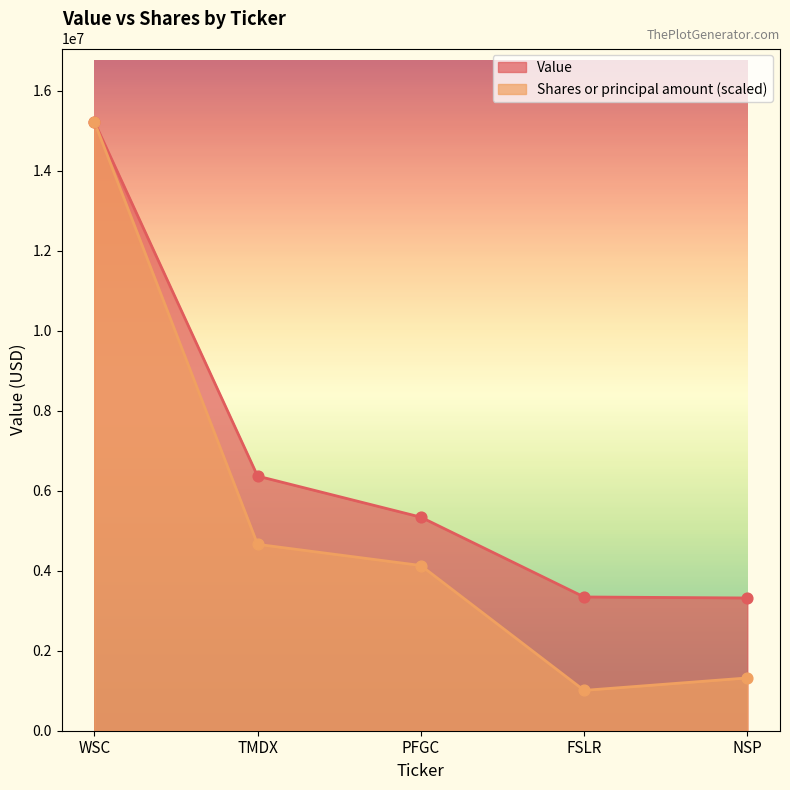

Which series has the largest total across all categories?

Value